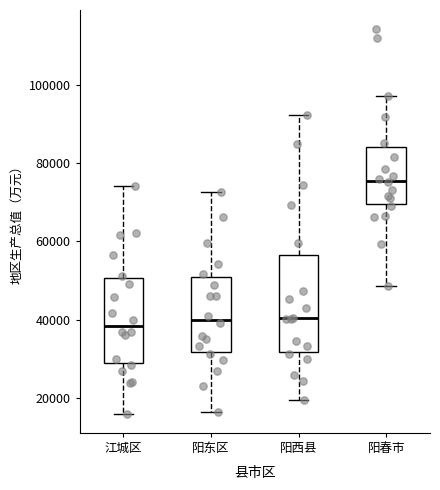

Where does the lower whisker of the box for 阳东区 end on the y-axis? The values are not printed on the chart, so give them approximately, as read against the axis.

16000